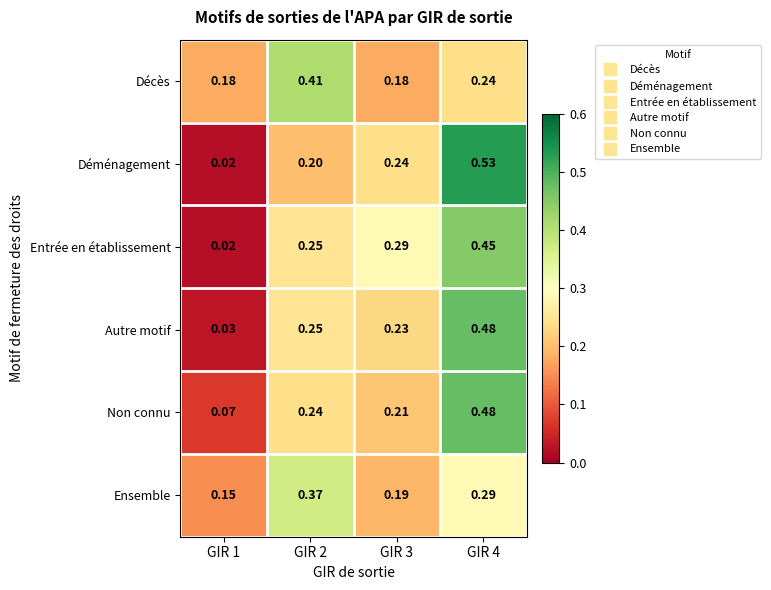

Is the value of Décès at GIR 2 greater than the value of Déménagement at GIR 4?

No